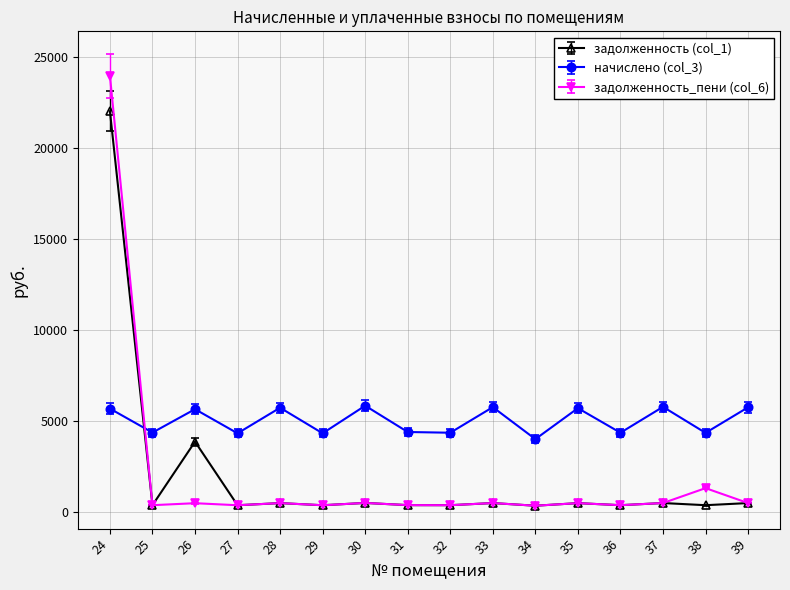

How many distinct data groups are displayed?

3